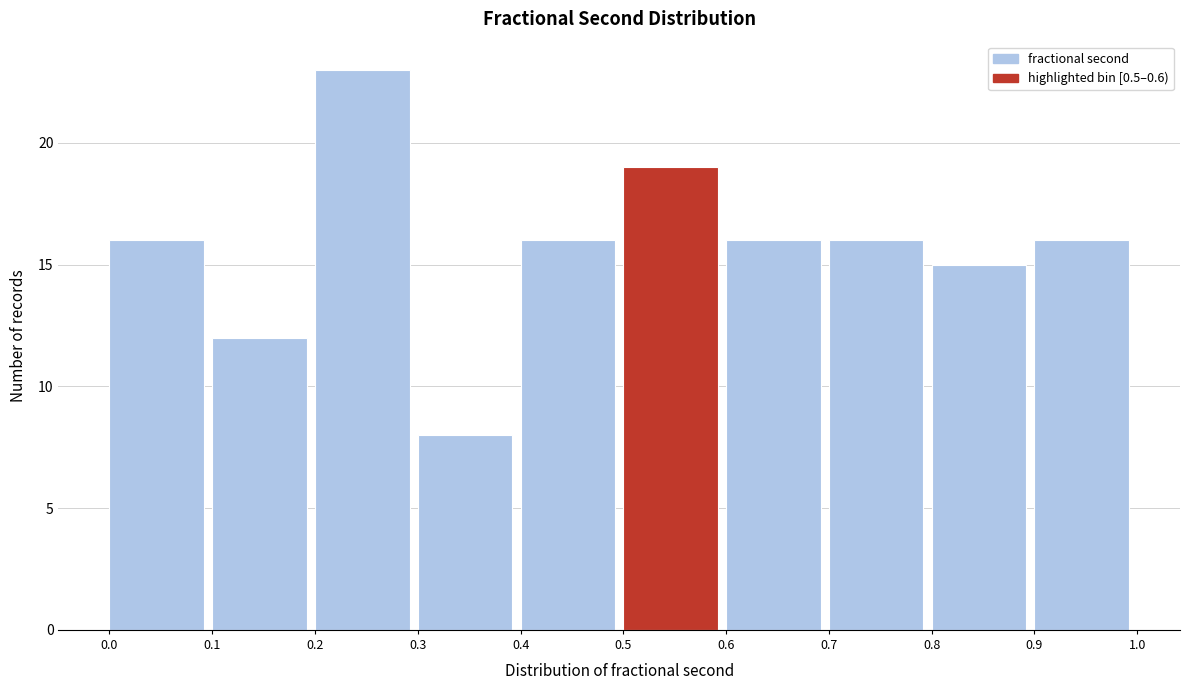

Over which range of the x-axis is the bar tallest?

0.2 to 0.3